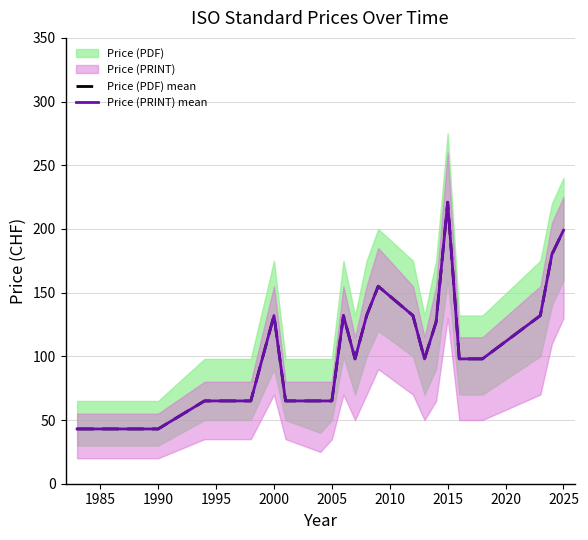

How many data points in Price (PDF) mean are above 98?

10